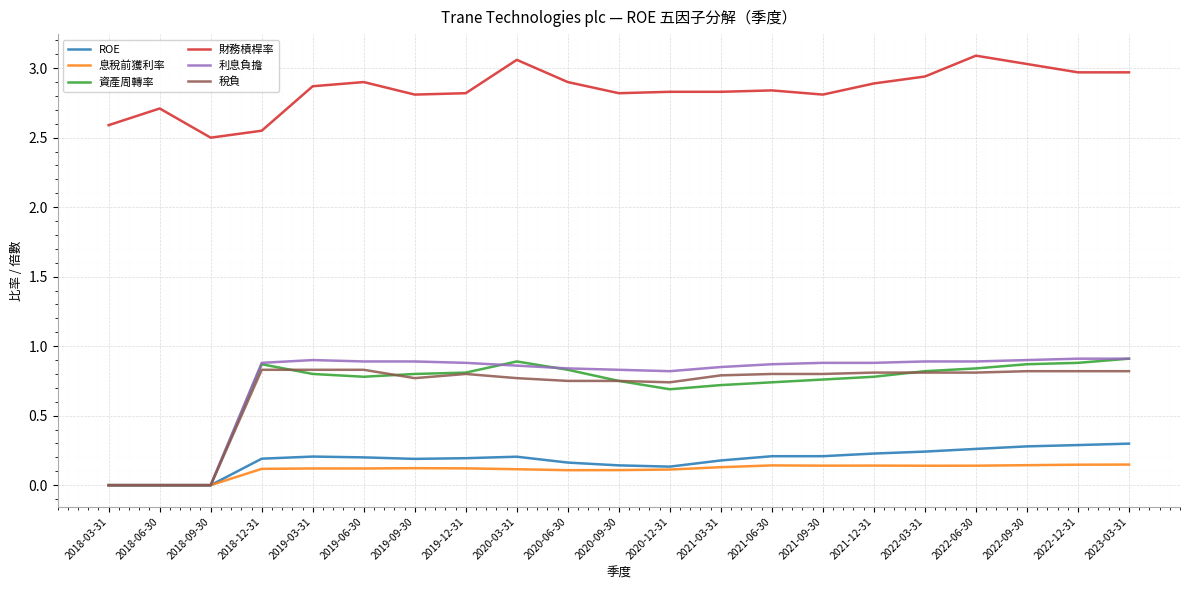

True or false: 財務槓桿率 and ROE cross at least once.

False